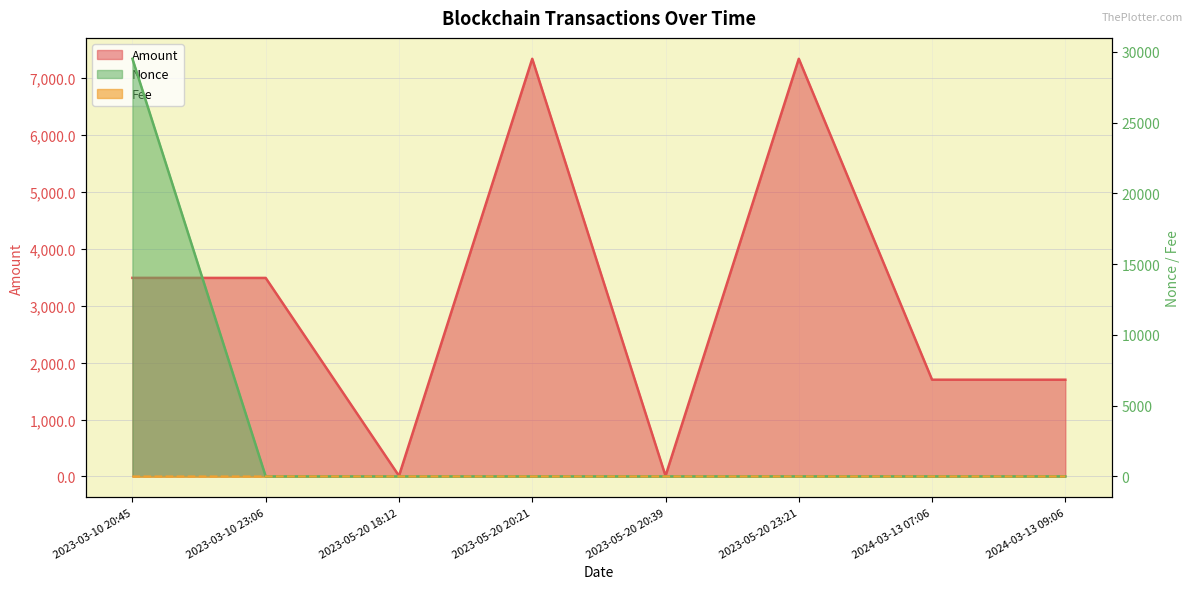

Reading left to right, transcribe all the data shown in this chart.

Amount: 2023-03-10 20:45=3489.9	2023-03-10 23:06=3488.8	2023-05-20 18:12=10.0	2023-05-20 20:21=7340.7	2023-05-20 20:39=10.0	2023-05-20 23:21=7340.7	2024-03-13 07:06=1700.0	2024-03-13 09:06=1699.8
Fee: 2023-03-10 20:45=0.0	2023-03-10 23:06=0.0	2023-05-20 18:12=0.2	2023-05-20 20:21=0.2	2023-05-20 20:39=0.0	2023-05-20 23:21=0.0	2024-03-13 07:06=0.0	2024-03-13 09:06=0.2
Nonce: 2023-03-10 20:45=29505.0	2023-03-10 23:06=0.0	2023-05-20 18:12=0.0	2023-05-20 20:21=1.0	2023-05-20 20:39=1.0	2023-05-20 23:21=2.0	2024-03-13 07:06=2.0	2024-03-13 09:06=3.0